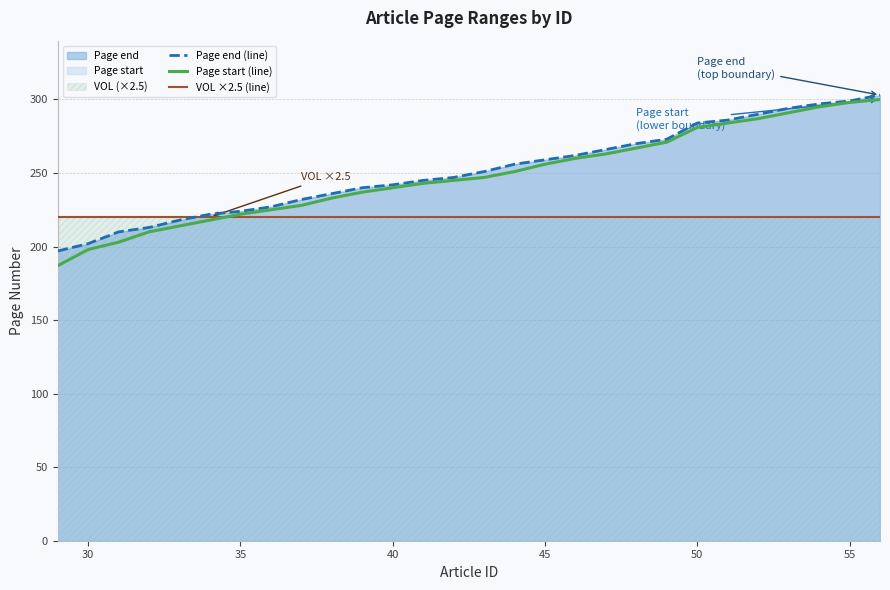

What is the approximate value of Page end (line) at 30, to the nearest 50?

200